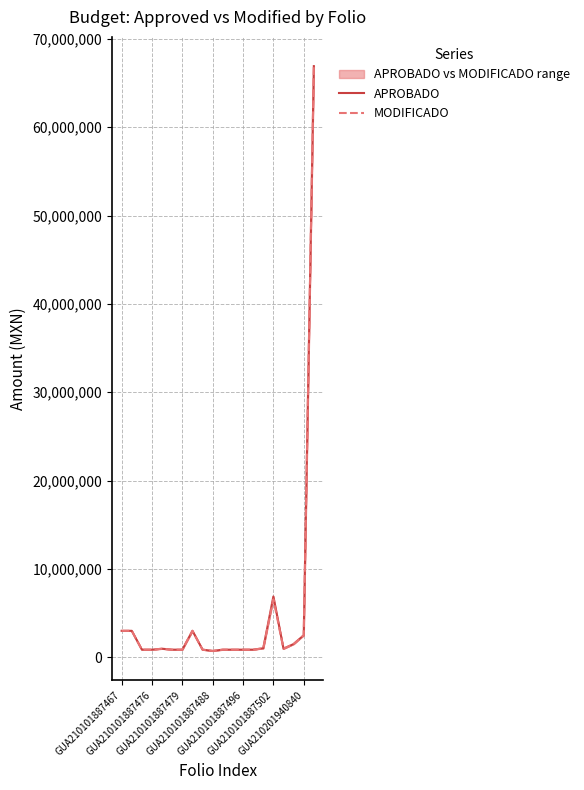

At 10, list the series in order from smallest to largest.

APROBADO, MODIFICADO